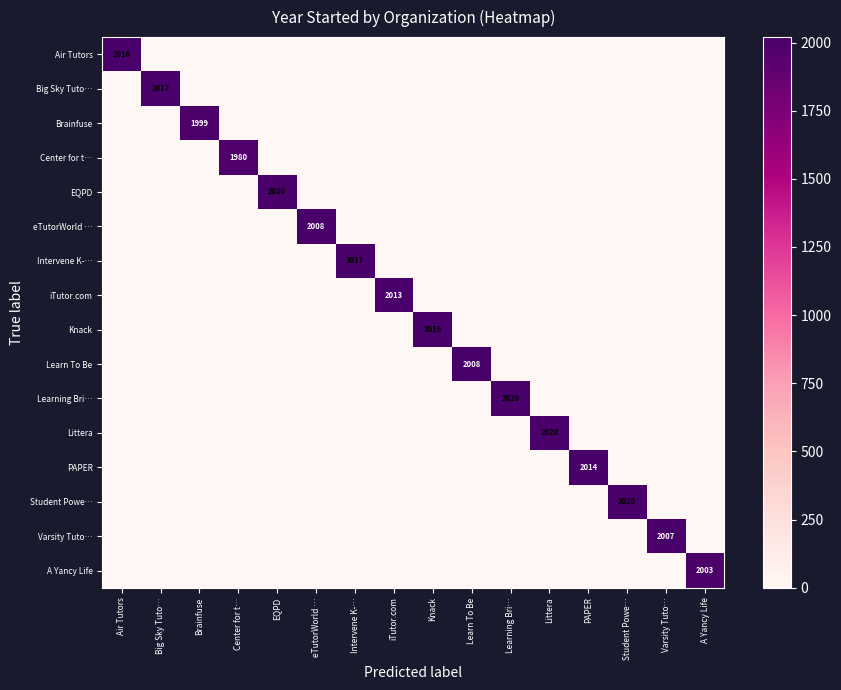

List the series in order of their peak value, lowest first.

Center for t…, Brainfuse, A Yancy Life, Varsity Tuto…, eTutorWorld …, Learn To Be, iTutor.com, PAPER, Knack, Air Tutors, Big Sky Tuto…, Intervene K-…, EQPD, Learning Bri…, Littera, Student Powe…